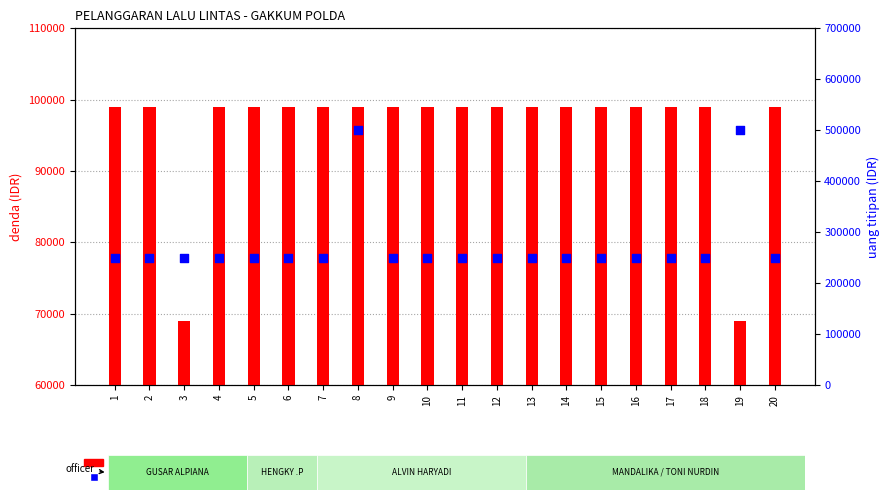

Which series contains the lowest Y value?

denda